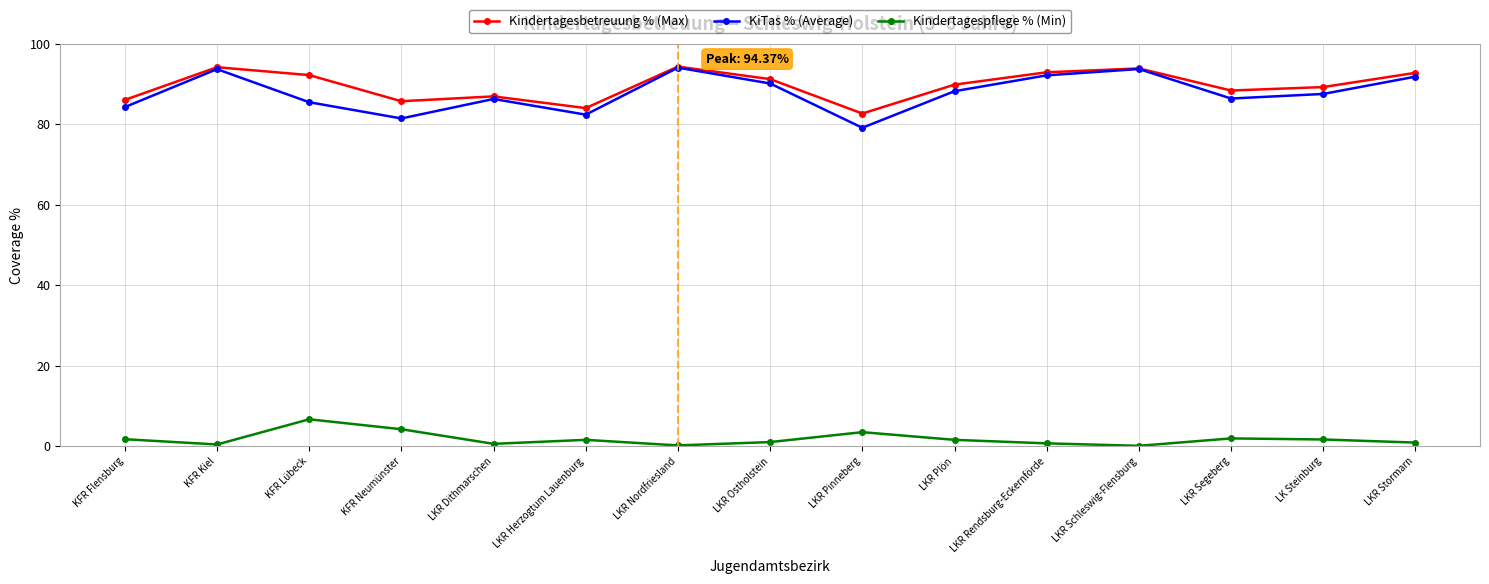

Which series has the largest range (max minus min)?

KiTas % (Average)